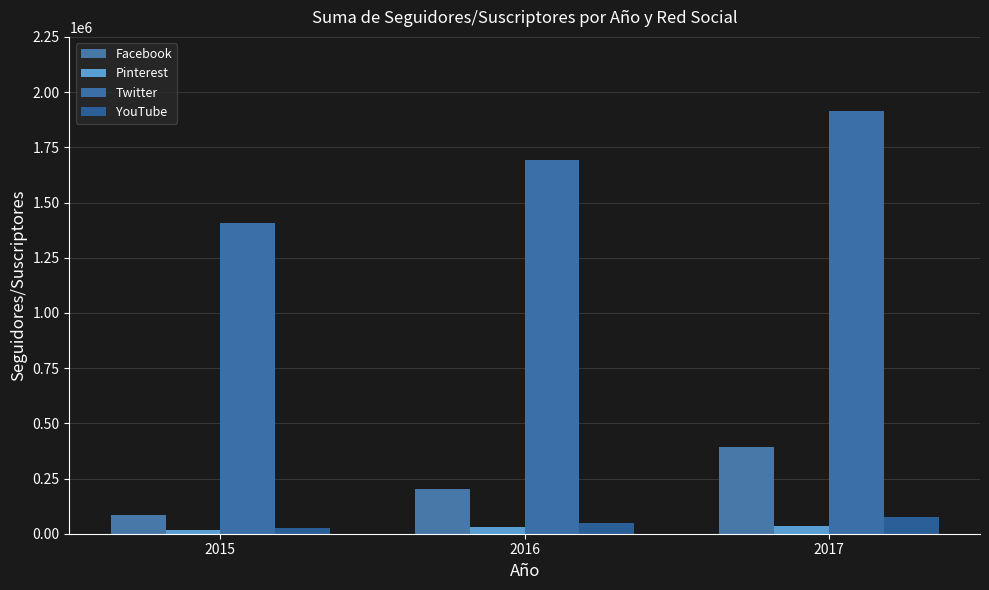

What is the difference between the highest and lowest values at 2015?

1387757